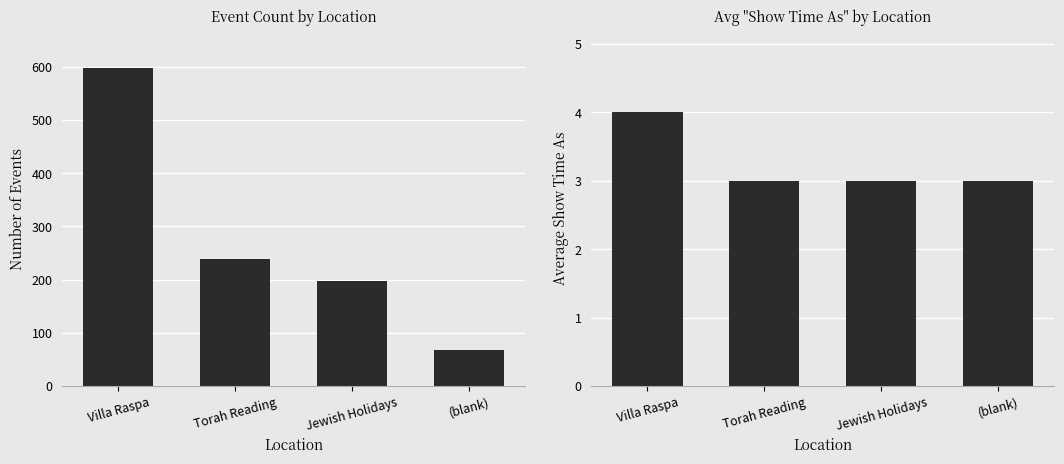

Count the Avg Show Time As values in the range 3 to 4.

4